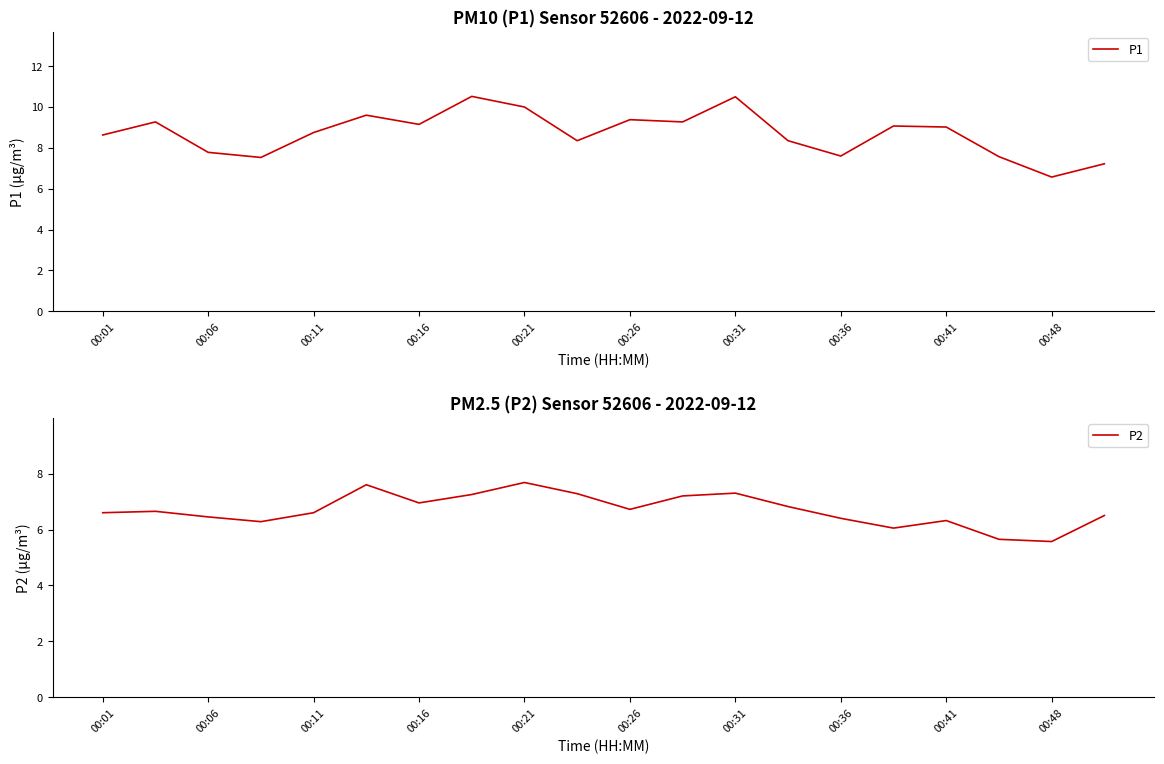

At which label does P1 reach its minimum?

00:48